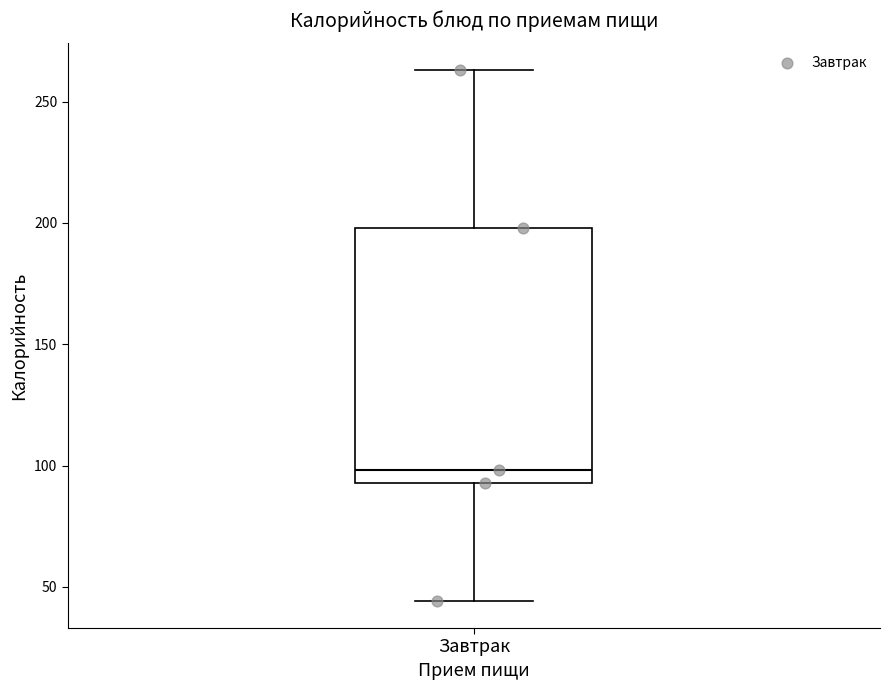

Transcribe this box plot: give where the median line is, the range the box spans, and where the two whiskers end, as read against the y-axis. The values are not printed on the chart, so give them approximately, as read against the axis.

median 100, box 95 to 200, whiskers 45 to 265